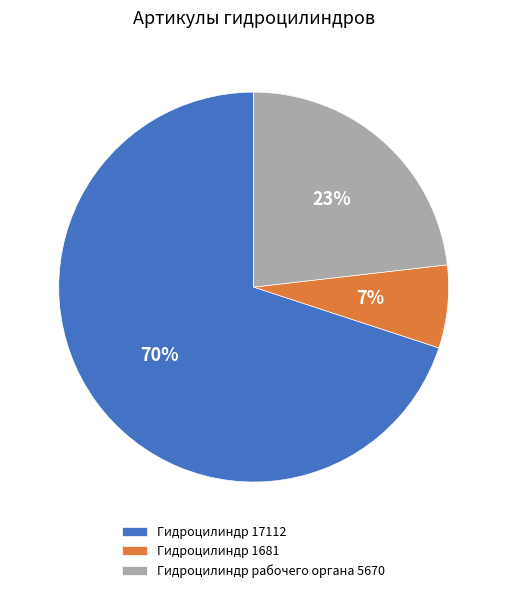

Is the sum of Гидроцилиндр 1681 and Гидроцилиндр рабочего органа 5670 greater than half?

No